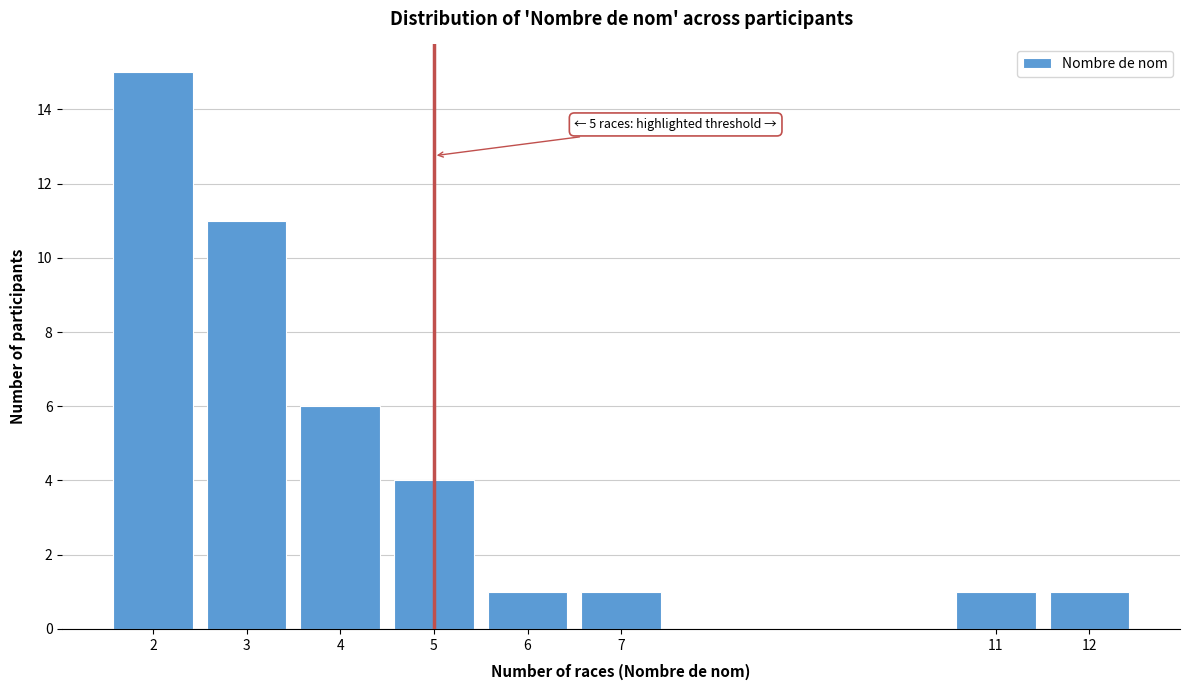

Reading left to right, list all the values displayed in this chart.

2=15	3=11	4=6	5=4	6=1	7=1	11=1	12=1